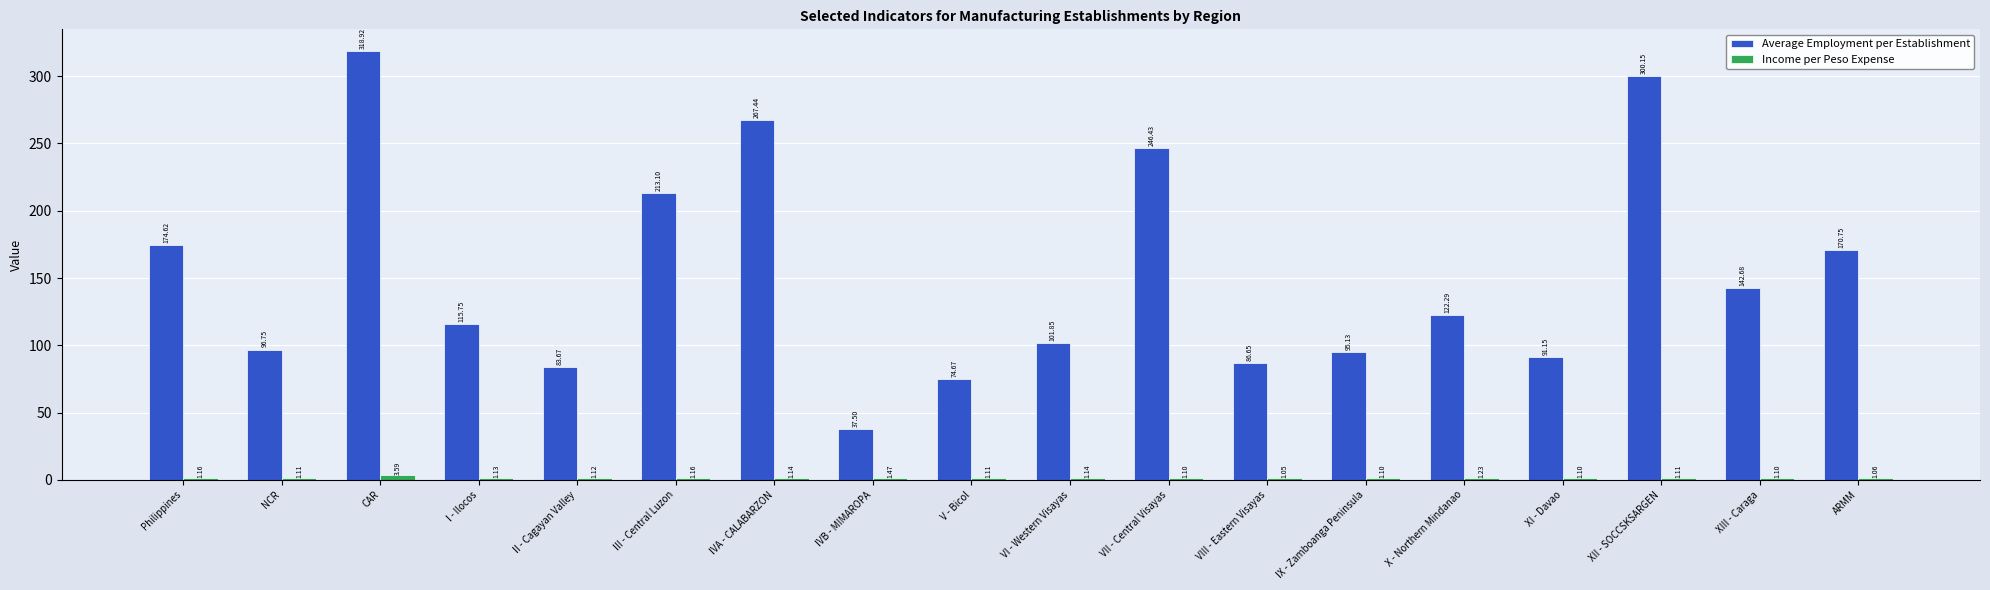

What is the difference between the second highest and second lowest values in the Average Employment per Establishment series?

225.5